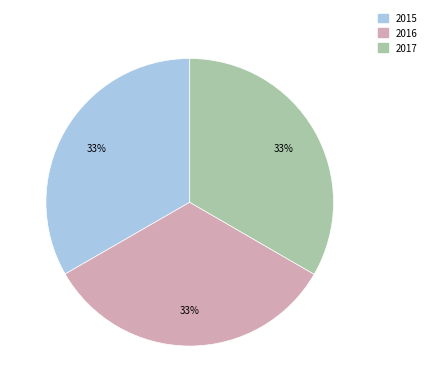

Does any single category account for the majority?

No